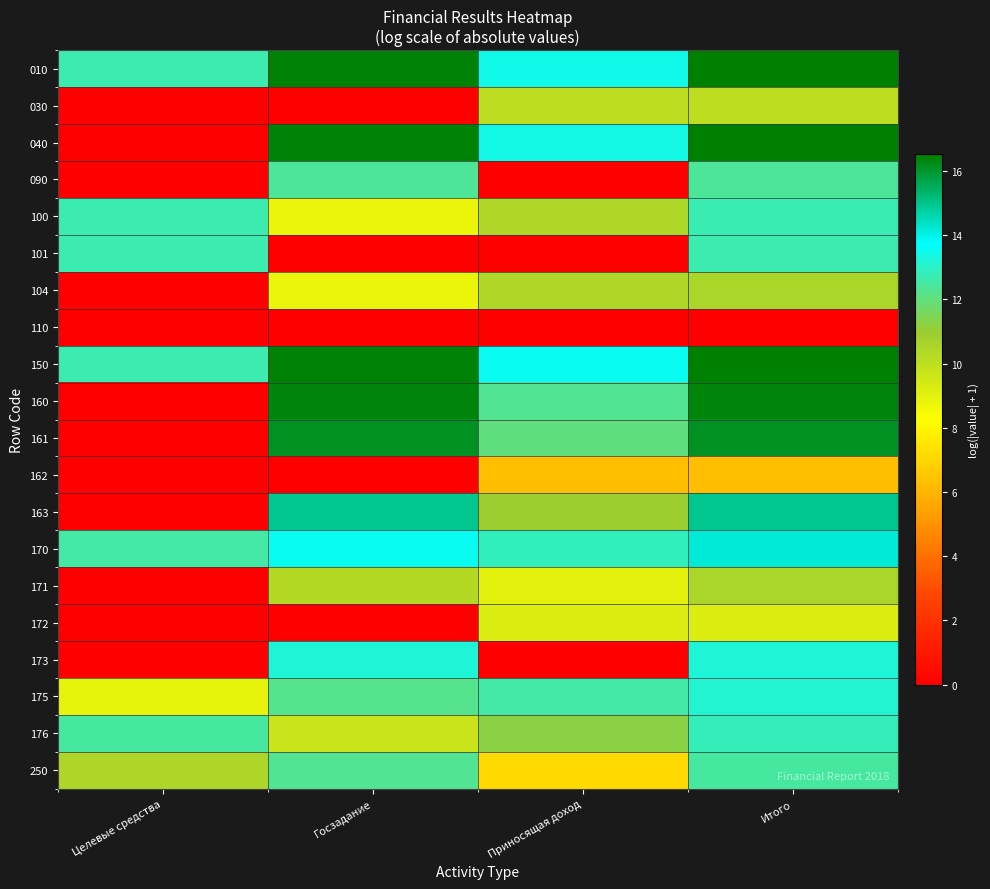

At how many categories does at least one series exceed 4?

4